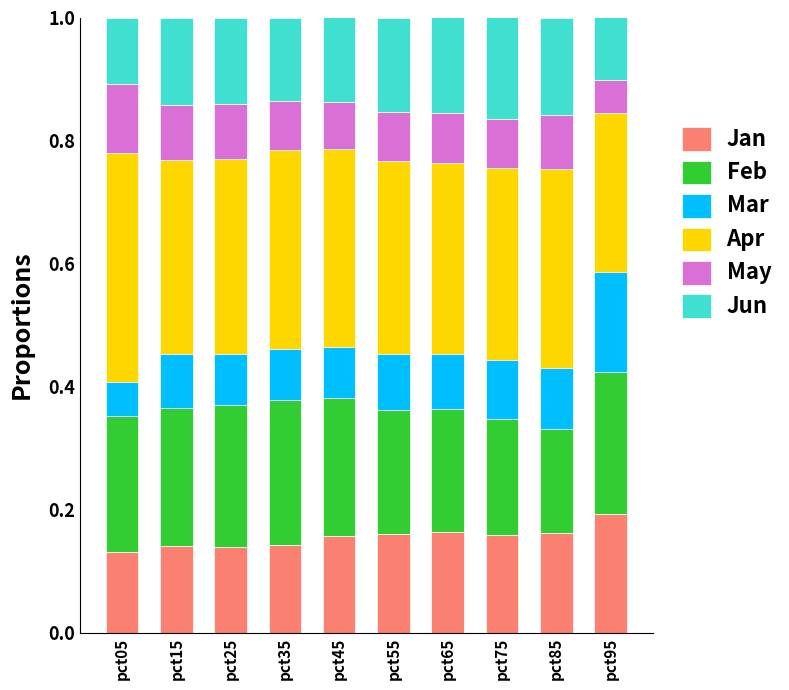

Count the Jan values in the range 0 to 1.

10